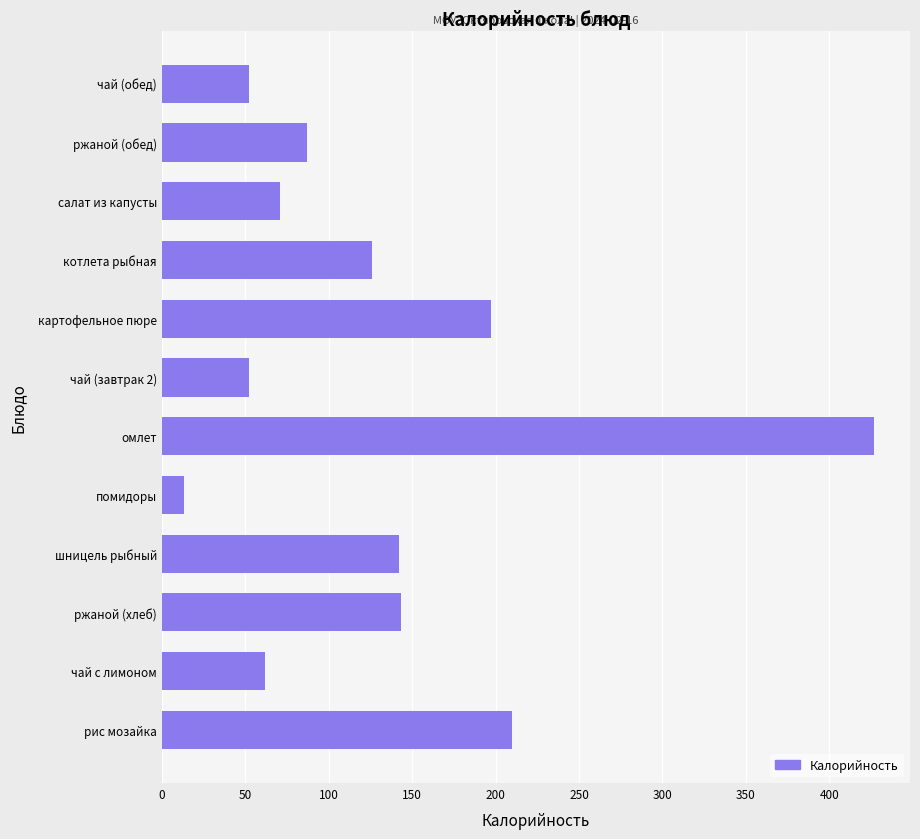

The value at котлета рыбная is 126.0. True or false?

True